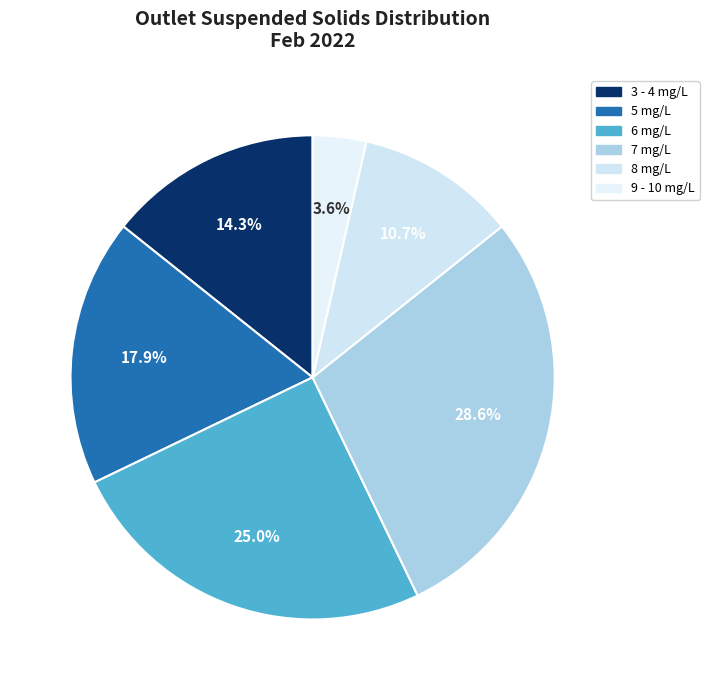

How many segments does this pie chart have?

6